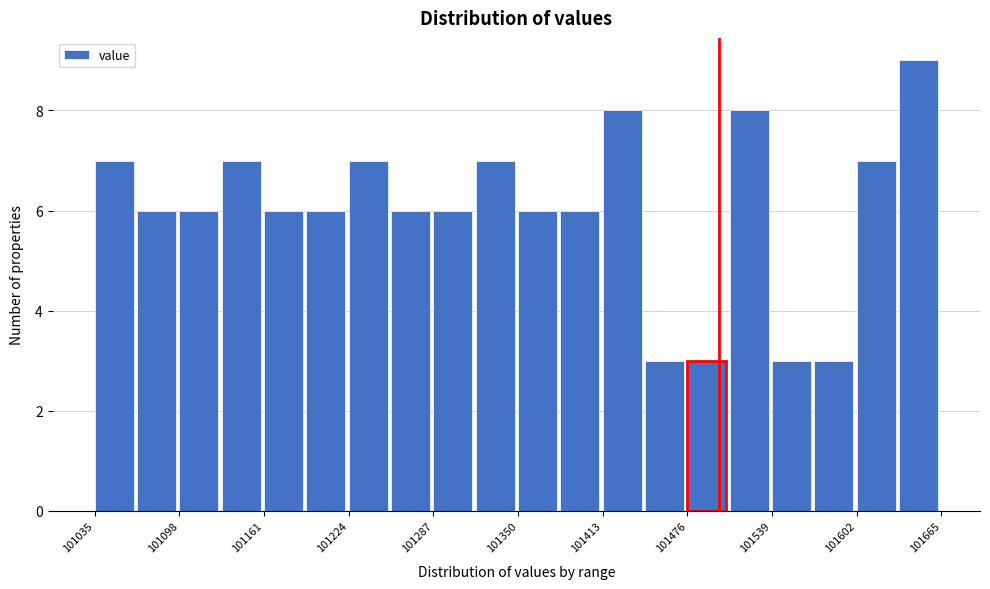

Read against the x-axis, roughly where is the centre of the tallest bar?

101650